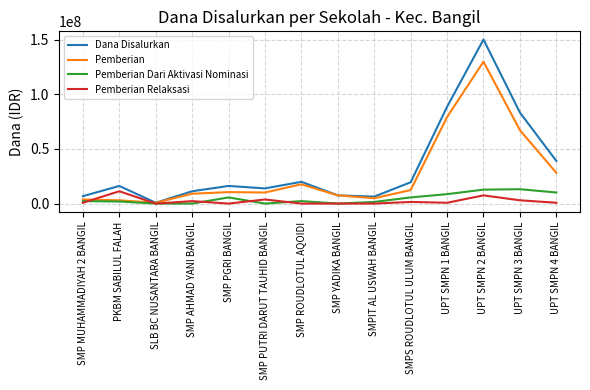

At which category is the sum across all series the highest?

UPT SMPN 2 BANGIL